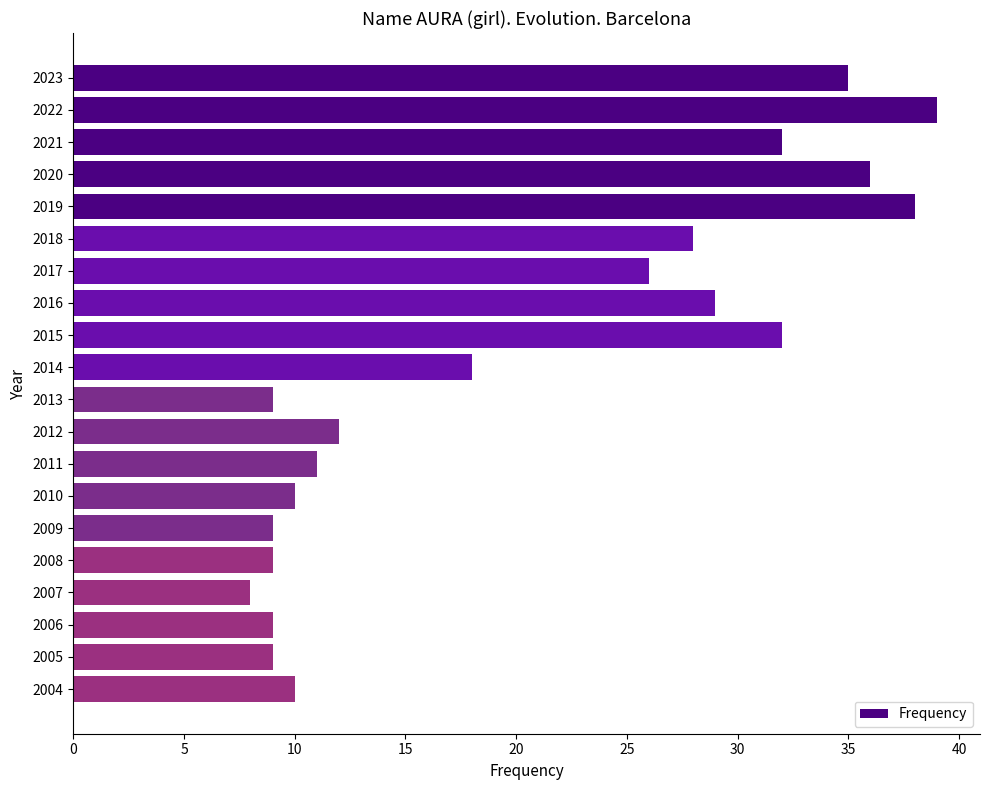

What is the greatest value displayed?

39